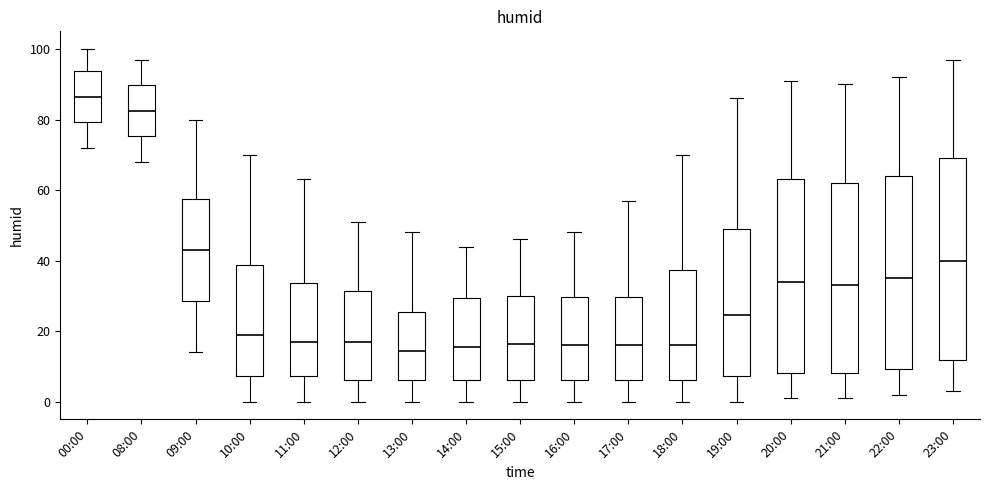

Which box has the highest median line?

00:00